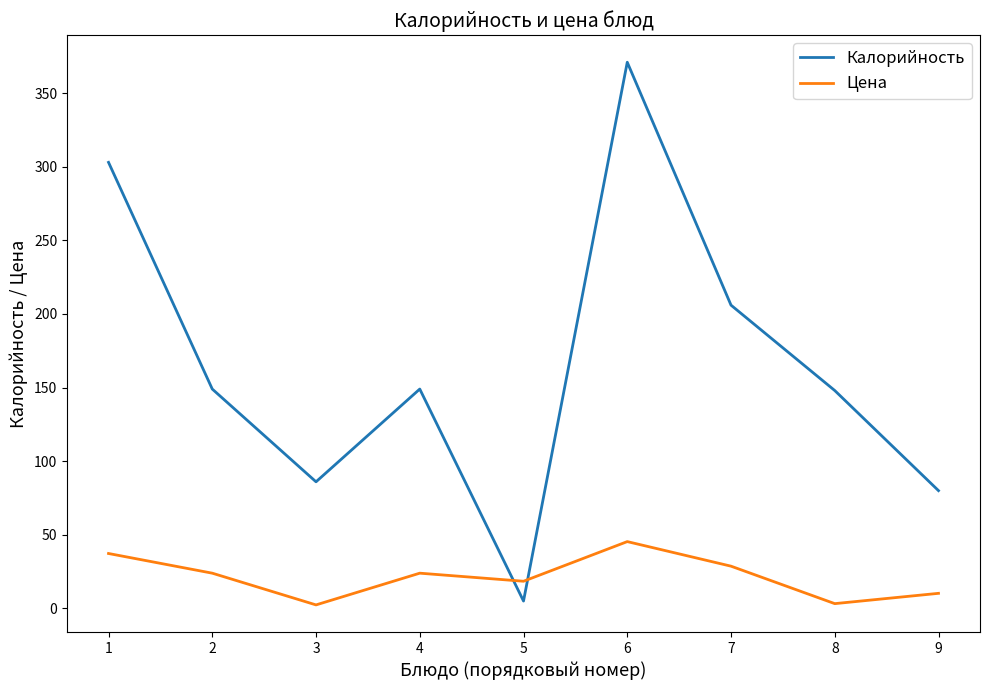

At which label is Калорийность closest to 188?

7